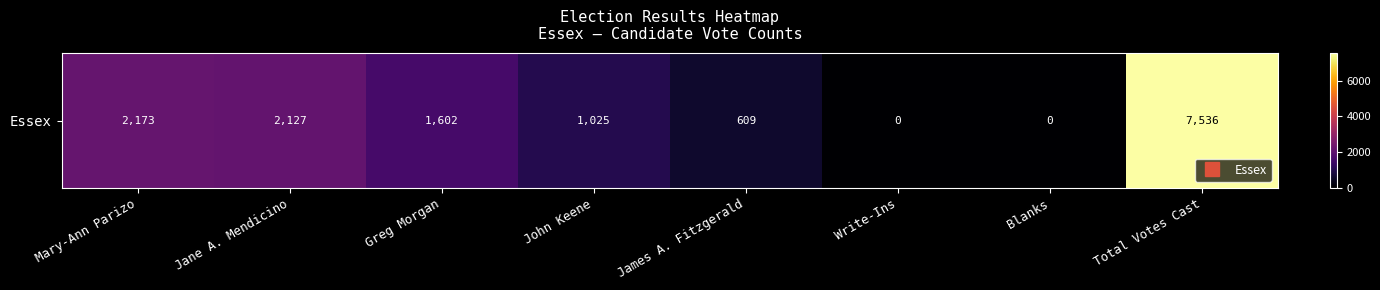

Which label corresponds to the largest value in the chart?

Total Votes Cast